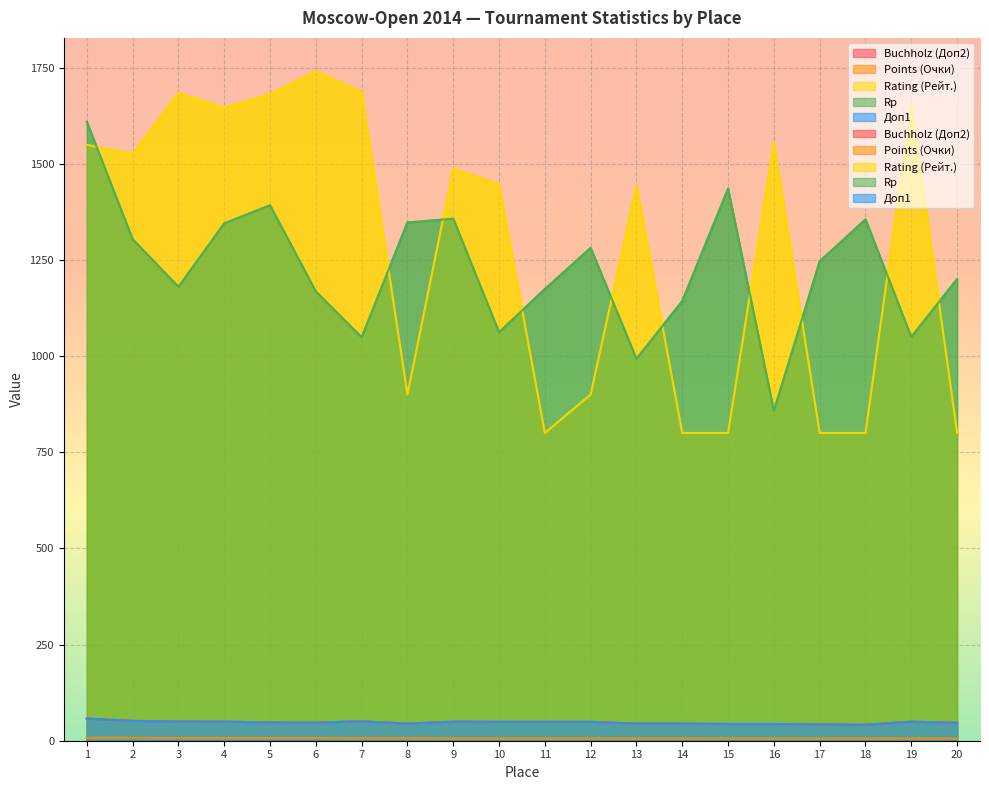

What is the value of the Rating (Рейт.) point at the 6th from the left?

1740.0